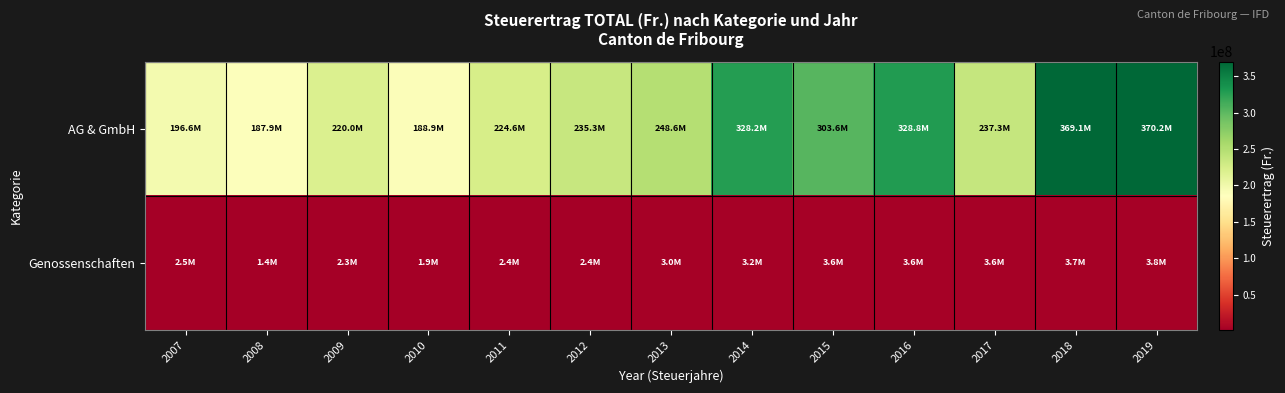

List the series in order of their peak value, highest first.

AG & GmbH, Genossenschaften